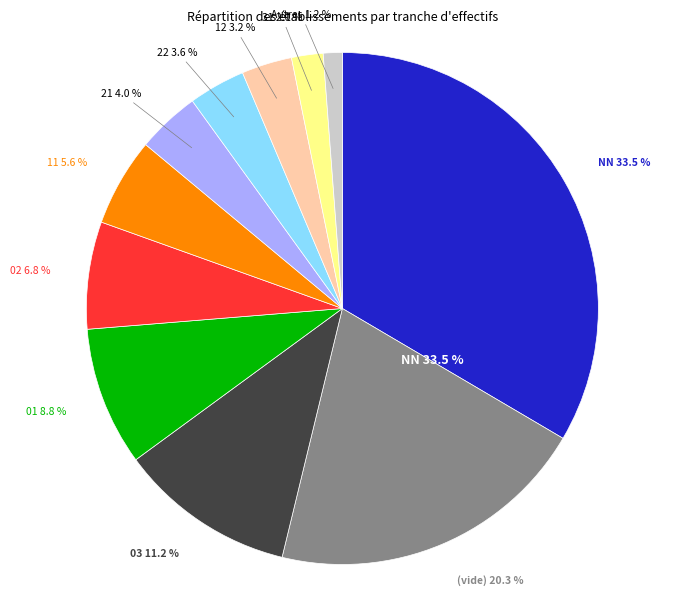

How many segments does this pie chart have?

11